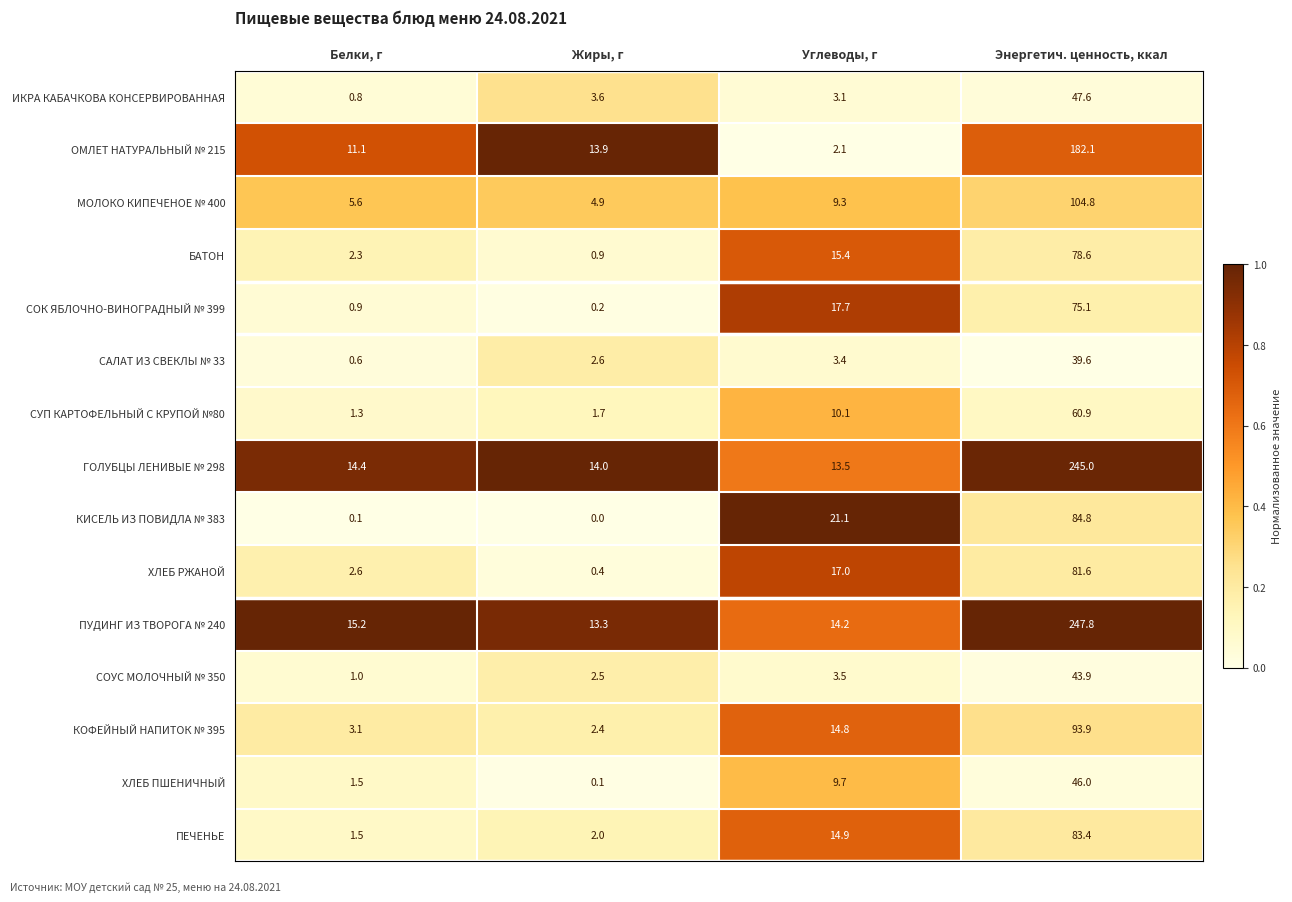

List the series in order of their peak value, highest first.

ПУДИНГ ИЗ ТВОРОГА № 240, ГОЛУБЦЫ ЛЕНИВЫЕ № 298, ОМЛЕТ НАТУРАЛЬНЫЙ № 215, МОЛОКО КИПЕЧЕНОЕ № 400, КОФЕЙНЫЙ НАПИТОК № 395, КИСЕЛЬ ИЗ ПОВИДЛА № 383, ПЕЧЕНЬЕ, ХЛЕБ РЖАНОЙ, БАТОН, СОК ЯБЛОЧНО-ВИНОГРАДНЫЙ № 399, СУП КАРТОФЕЛЬНЫЙ С КРУПОЙ №80, ИКРА КАБАЧКОВА КОНСЕРВИРОВАННАЯ, ХЛЕБ ПШЕНИЧНЫЙ, СОУС МОЛОЧНЫЙ № 350, САЛАТ ИЗ СВЕКЛЫ № 33